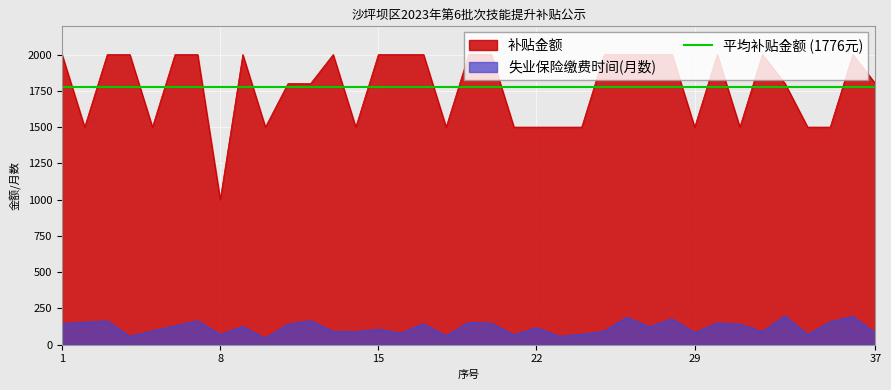

Reading left to right, transcribe all the data shown in this chart.

补贴金额: 2000	1500	2000	2000	1500	2000	2000	1000	2000	1500	1800	1800	2000	1500	2000	2000	2000	1500	2000	2000	1500	1500	1500	1500	2000	2000	2000	2000	1500	2000	1500	2000	1800	1500	1500	2000	1800
失业保险缴费时间: 145	154	163	57	94	128	164	69	125	43	140	165	91	89	106	79	143	61	153	148	66	116	58	70	92	188	122	178	82	149	141	89	198	69	157	195	81